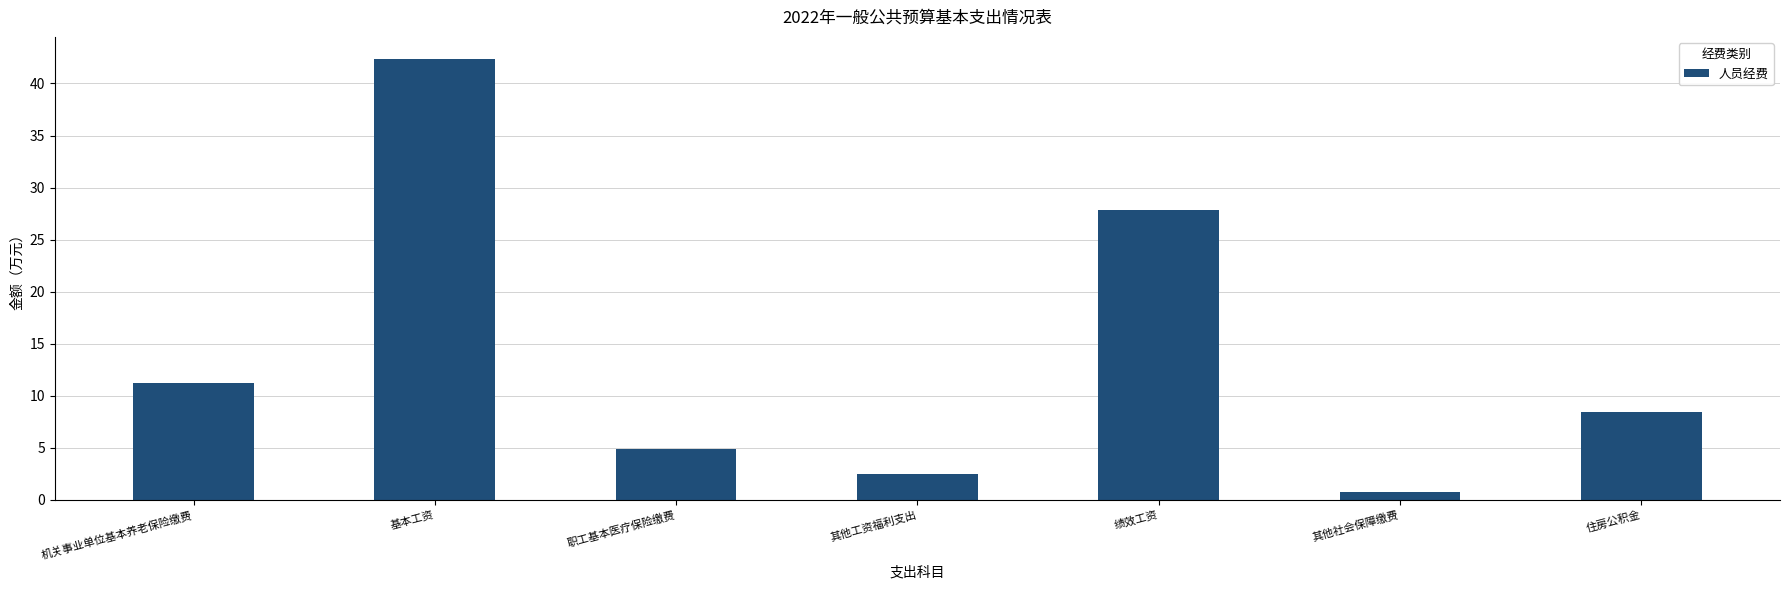

Rank the categories by value from highest to lowest.

基本工资, 绩效工资, 机关事业单位基本养老保险缴费, 住房公积金, 职工基本医疗保险缴费, 其他工资福利支出, 其他社会保障缴费